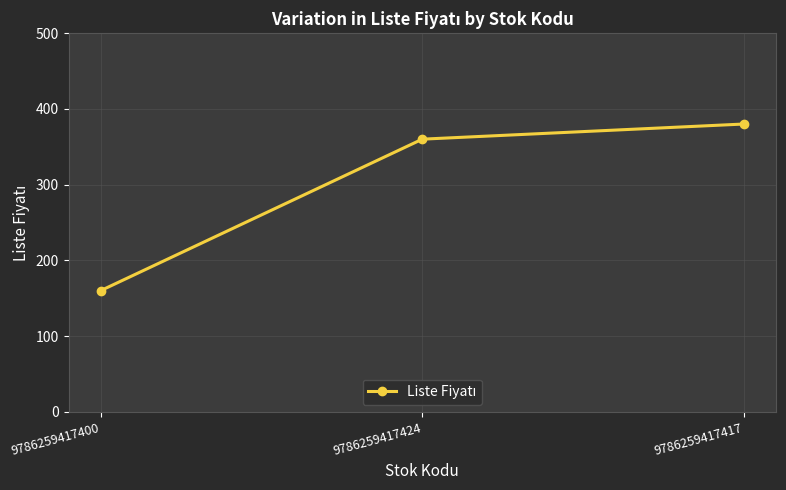

At which label is the value closest to 270?

9786259417424